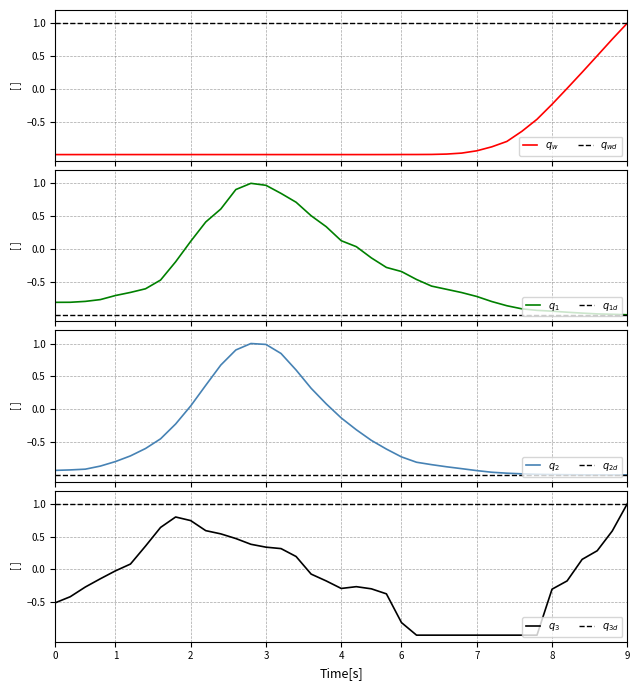

How many values in the Q2Ref series exceed 0?

10